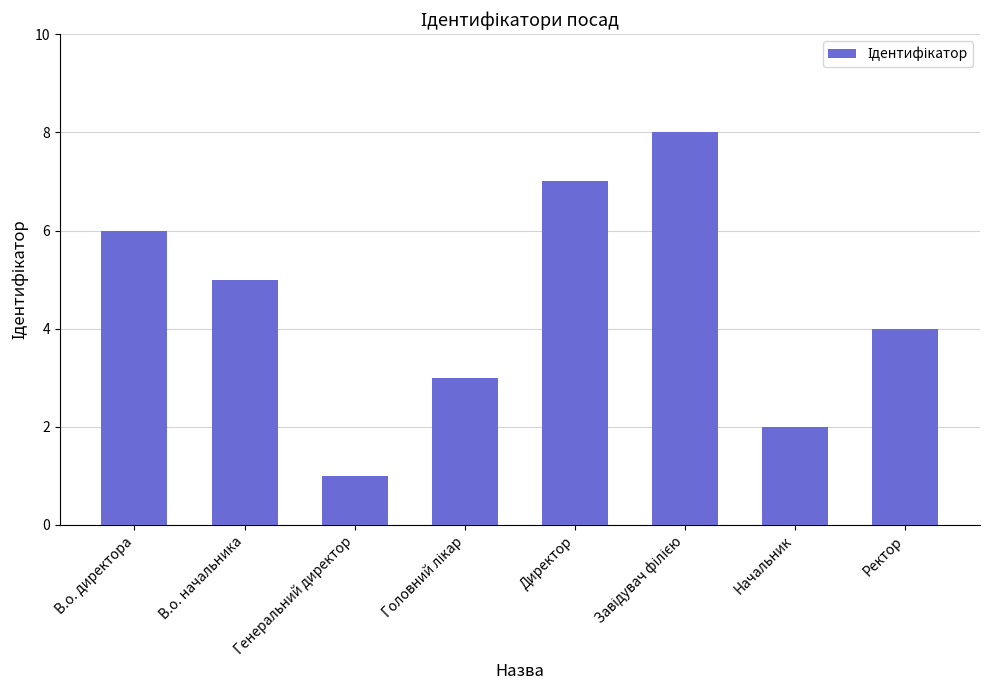

True or false: the data shows 2 at Начальник.

True